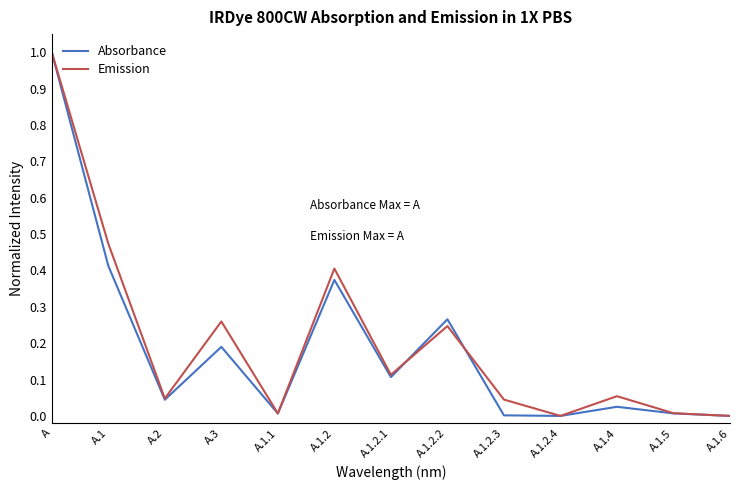

Which series changed the most between A.1.1 and A.1.2.1?

Emission